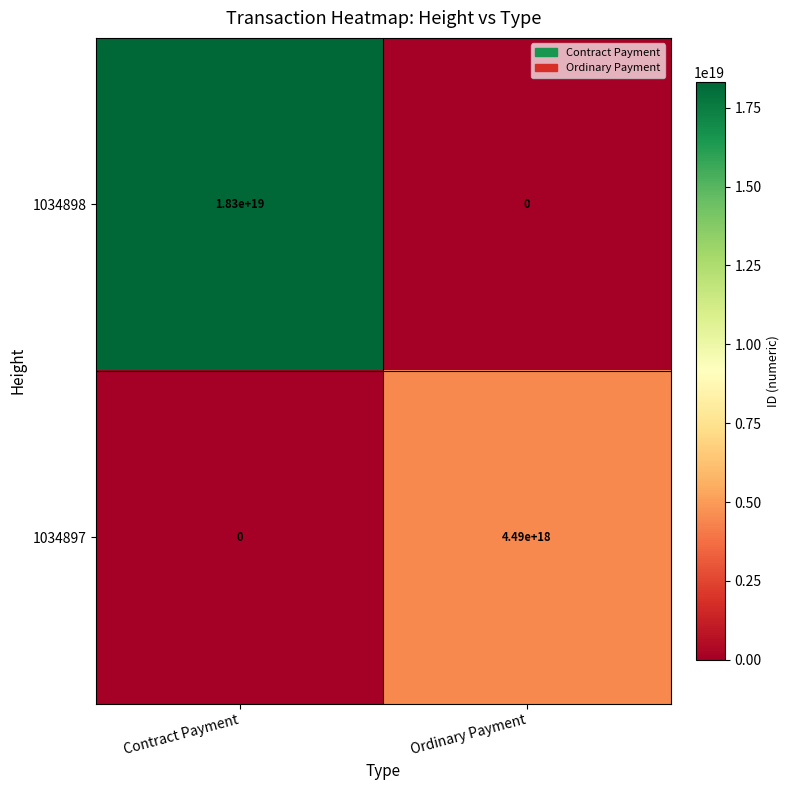

List the series in order of their peak value, highest first.

1034898, 1034897